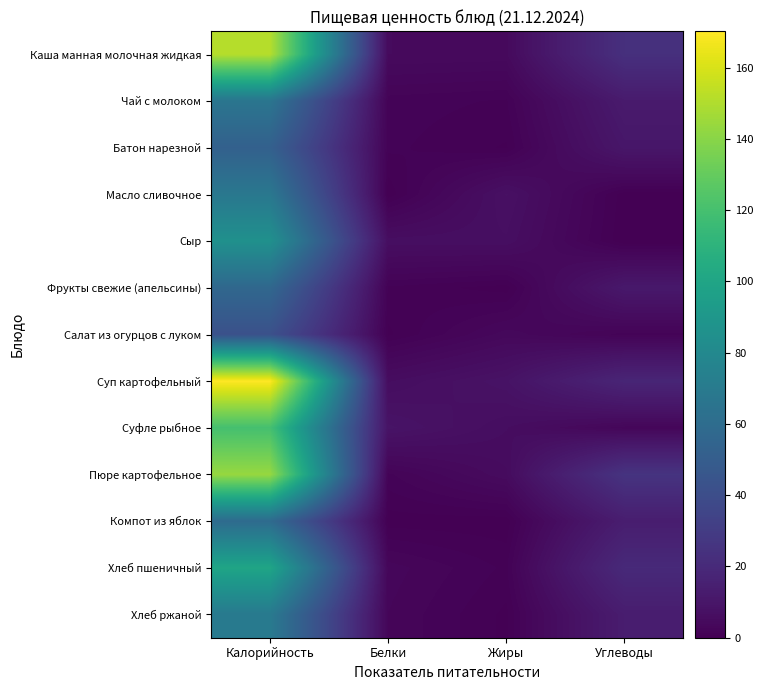

At which category does the chart reach its minimum across all series?

Углеводы